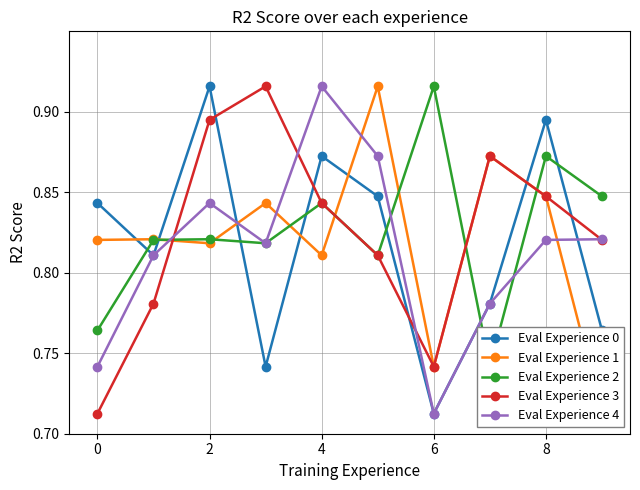

How many lines are shown in the chart?

5